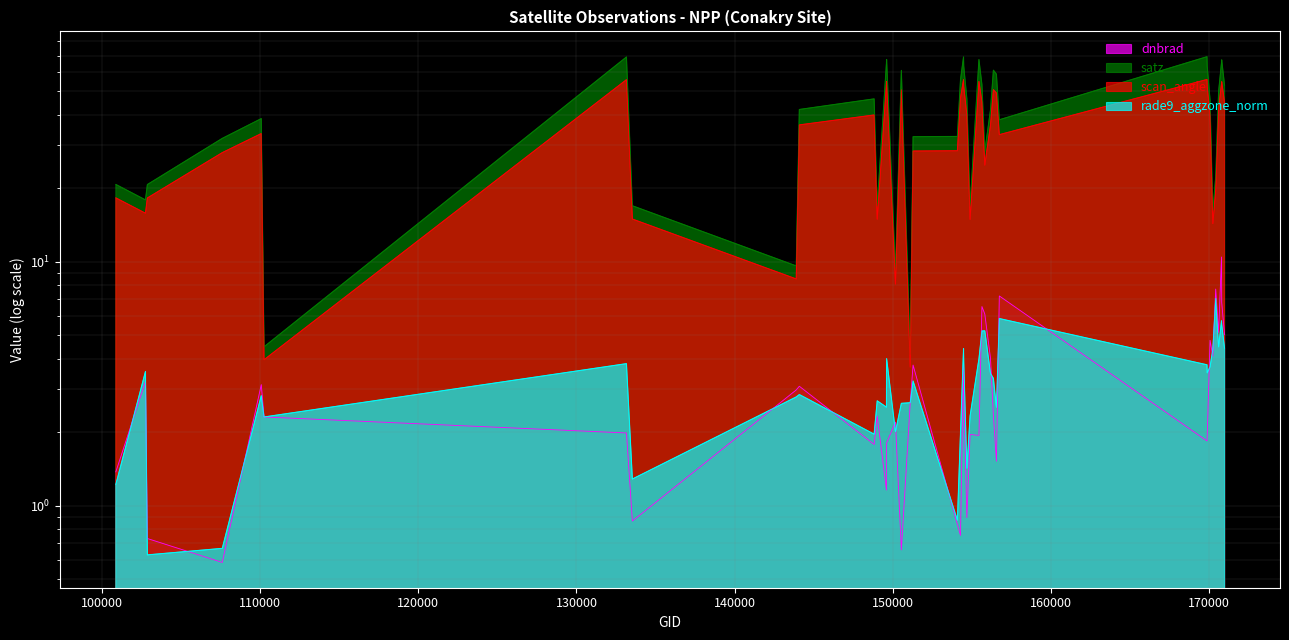

At which category does the chart reach its minimum across all series?

107613